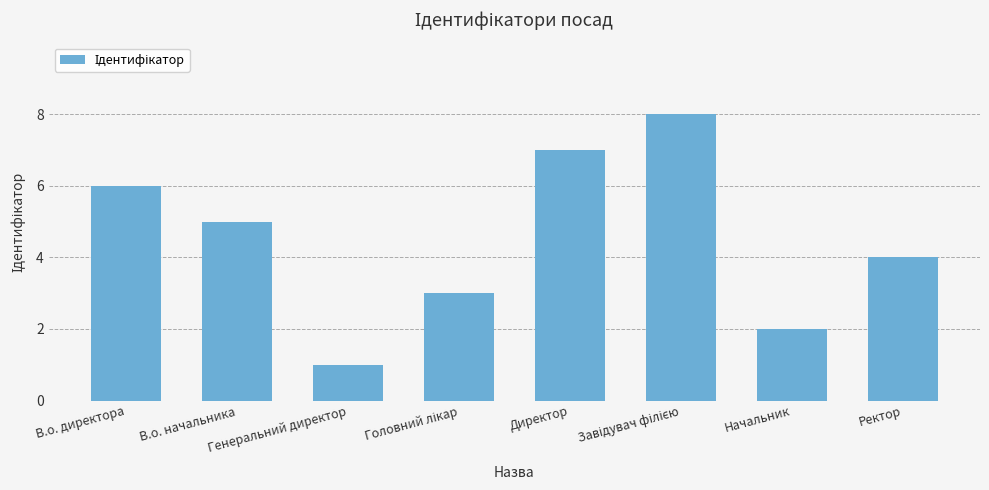

Count the number of data series in this chart.

1